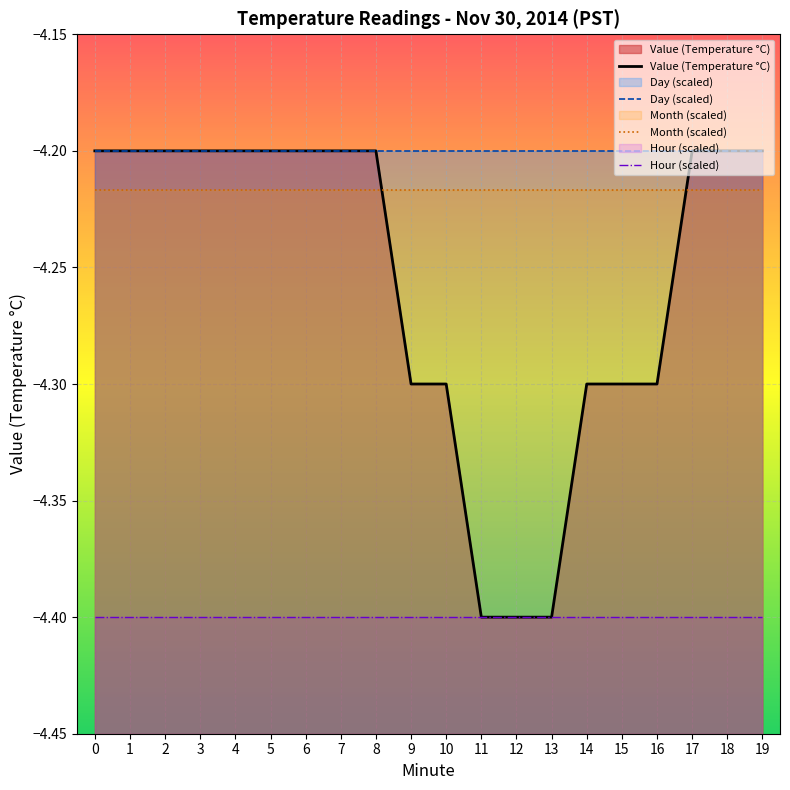

True or false: Day (scaled) and Hour (scaled) cross at least once.

False